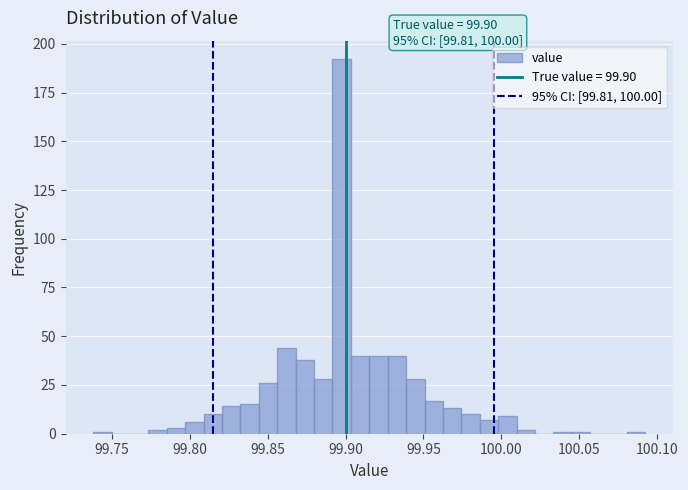

Read against the x-axis, roughly where is the centre of the tallest bar?

99.900